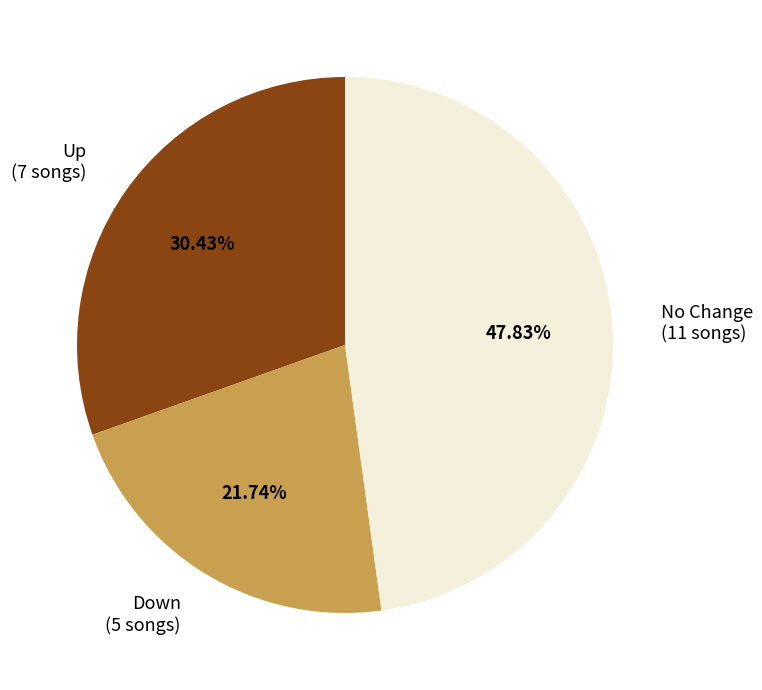

Between No Change (11 songs) and Down (5 songs), which is larger?

No Change (11 songs)